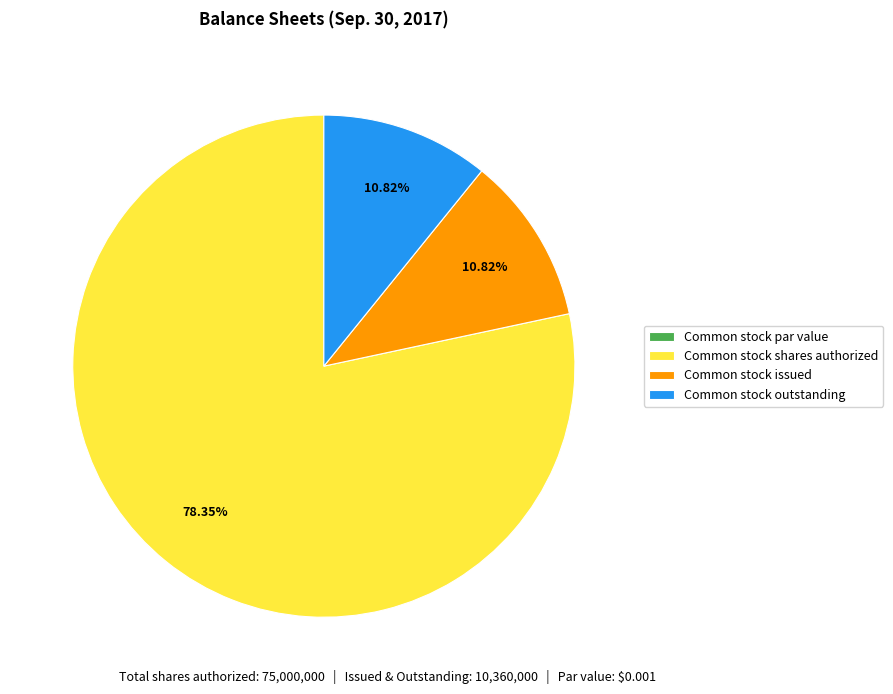

To the nearest percent, what percentage of the pie is Common stock outstanding?

11%